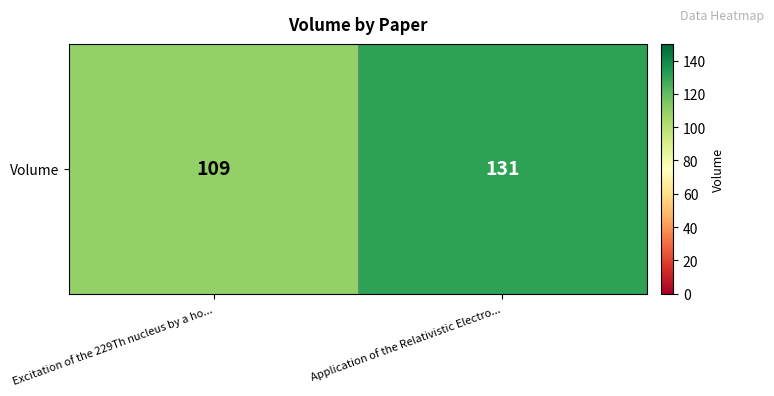

Reading left to right, transcribe all the data shown in this chart.

Excitation of the 229Th nucleus by a ho...=109	Application of the Relativistic Electro...=131